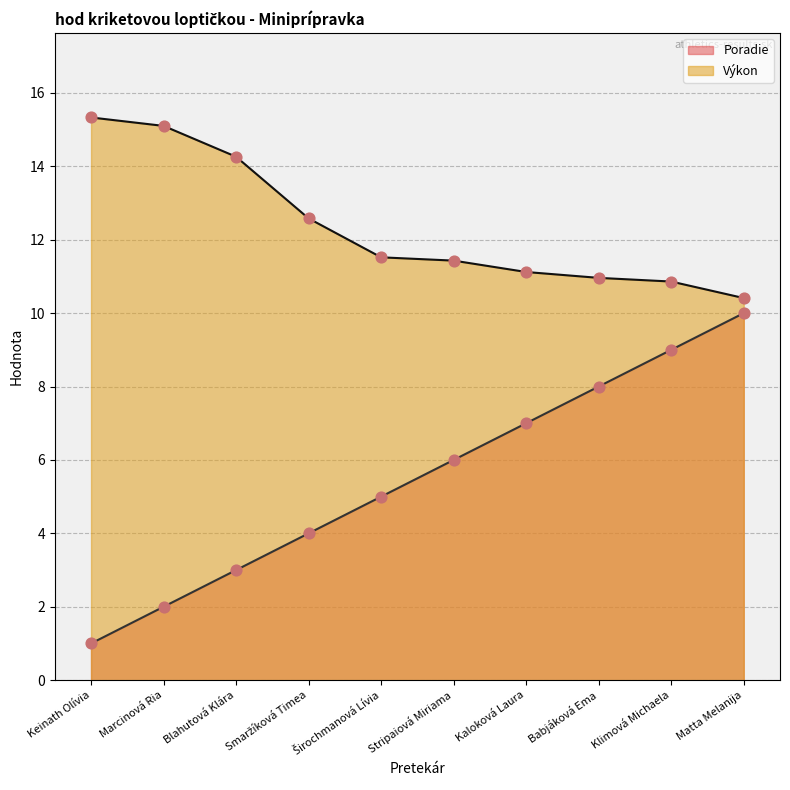

Is the value of Poradie at Marcinová Ria greater than the value of Výkon at Marcinová Ria?

No